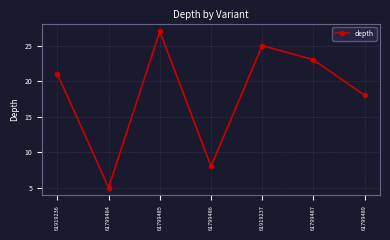

What is the smallest value displayed?

5